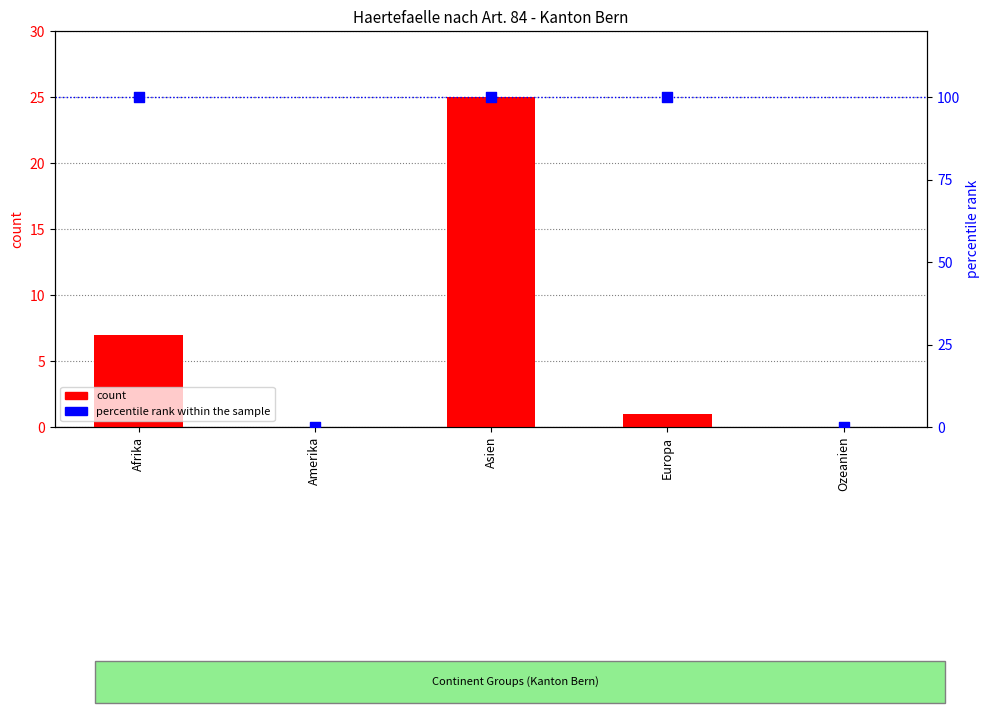

Which series has the largest Y range (max minus min)?

percentile rank within the sample